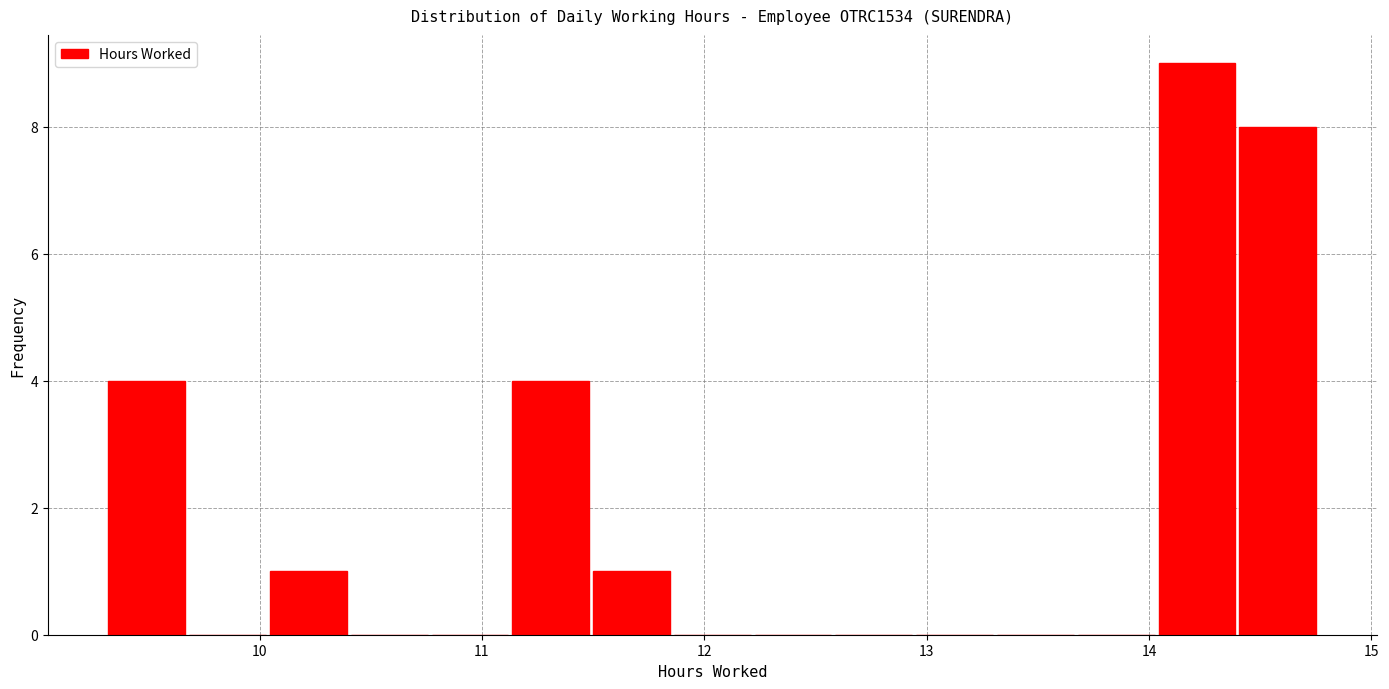

Around what value on the x-axis is the tallest bar? Give the approximate position of its centre, as read against the axis.

14.2